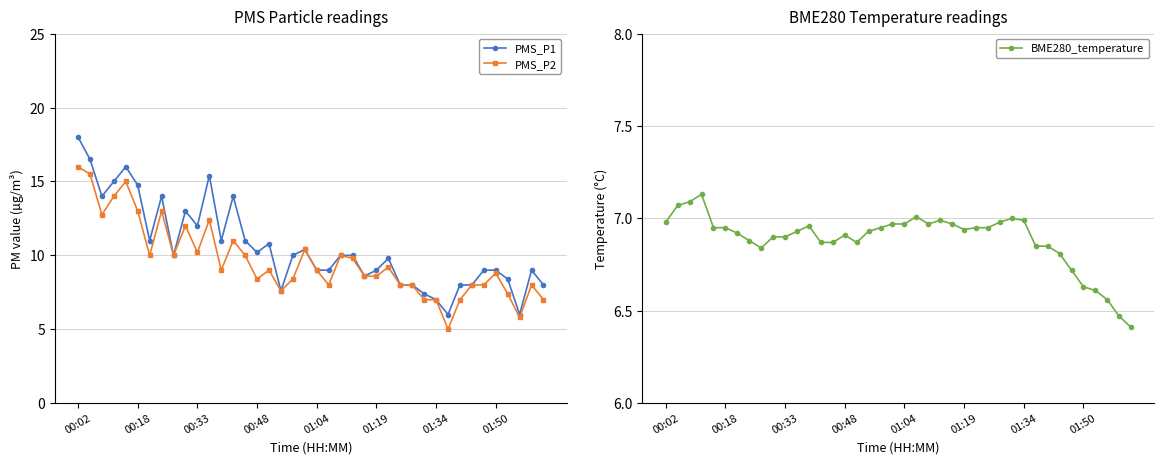

What is the difference between the maximum and minimum values in the PMS_P2 series?

11.0